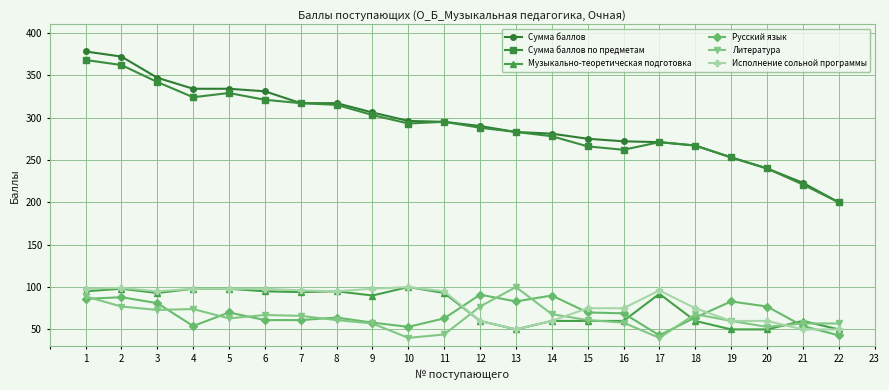

Is the value of Исполнение сольной программы at 18 greater than the value of Музыкально-теоретическая подготовка at 8?

No